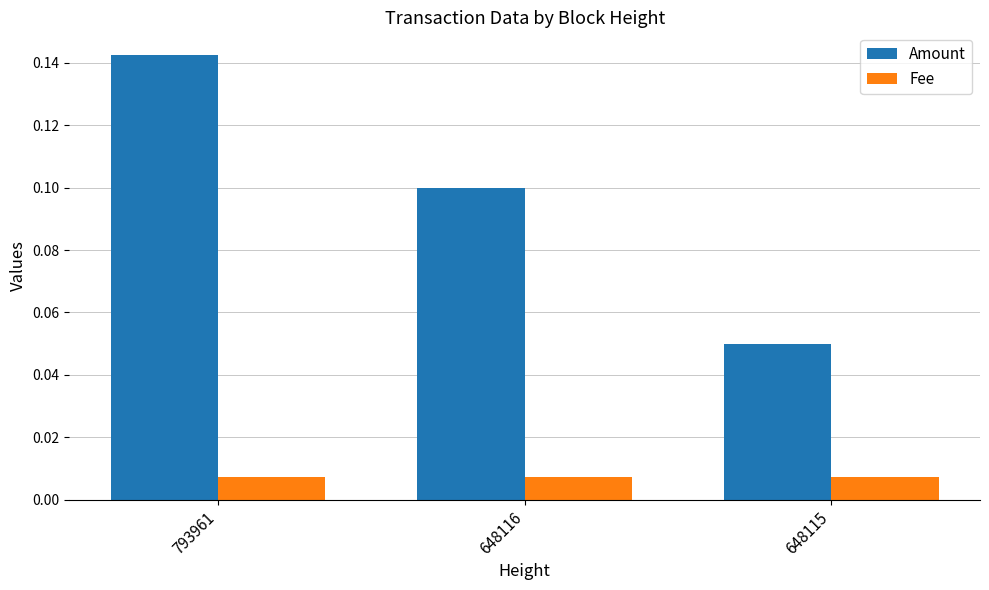

At which category does the chart reach its peak across all series?

793961